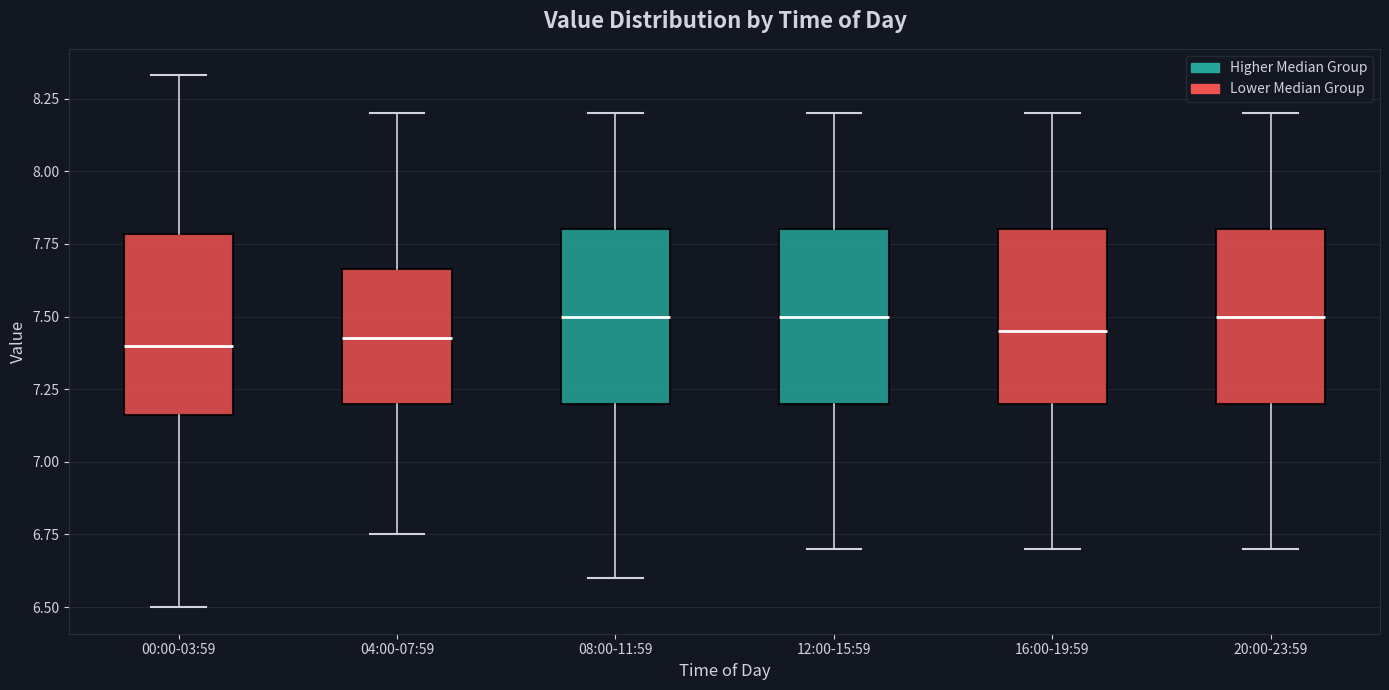

Reading left to right, transcribe this box plot: for each box, give where its median line is, the range the box spans, and where its two whiskers end, as read against the y-axis. The values are not printed on the chart, so give them approximately, as read against the axis.

00:00-03:59: median 7.40, box 7.15 to 7.80, whiskers 6.50 to 8.35
04:00-07:59: median 7.45, box 7.20 to 7.65, whiskers 6.75 to 8.20
08:00-11:59: median 7.50, box 7.20 to 7.80, whiskers 6.60 to 8.20
12:00-15:59: median 7.50, box 7.20 to 7.80, whiskers 6.70 to 8.20
16:00-19:59: median 7.45, box 7.20 to 7.80, whiskers 6.70 to 8.20
20:00-23:59: median 7.50, box 7.20 to 7.80, whiskers 6.70 to 8.20